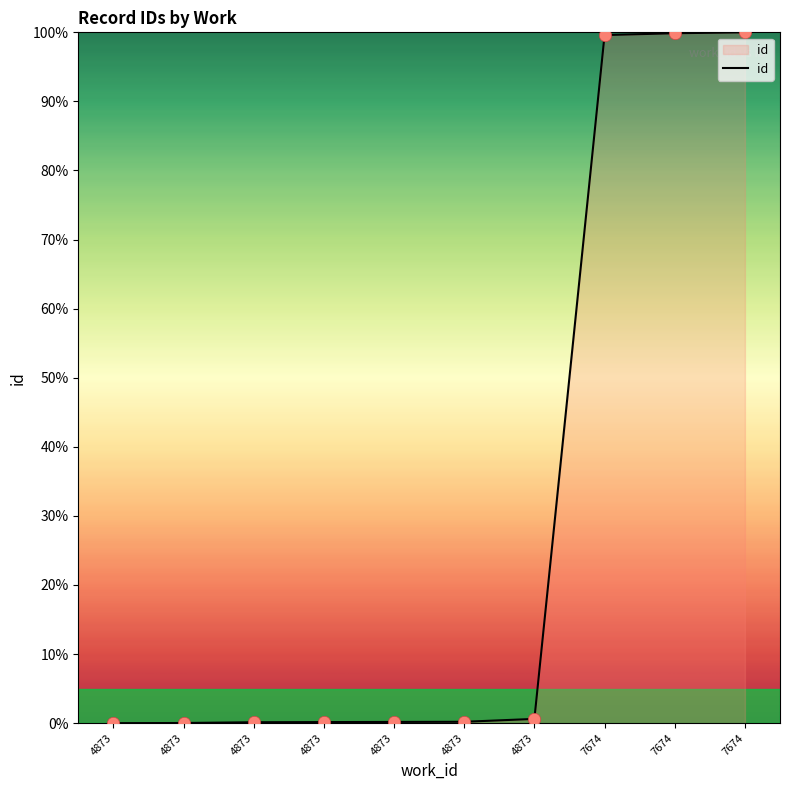

How many lines are shown in the chart?

1